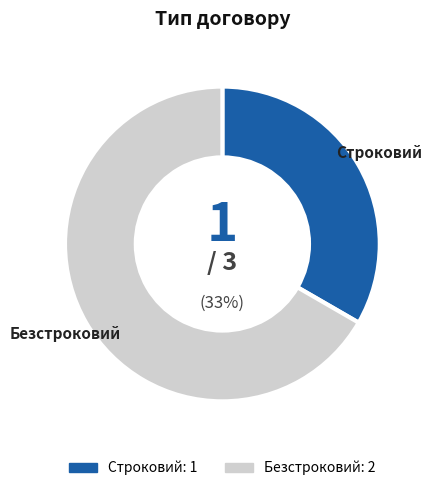

How much of the chart is everything except Безстроковий?

33.3%